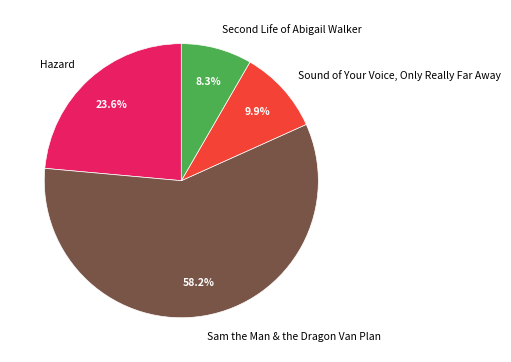

What percentage do Sound of Your Voice, Only Really Far Away and Hazard together represent?

33.5%